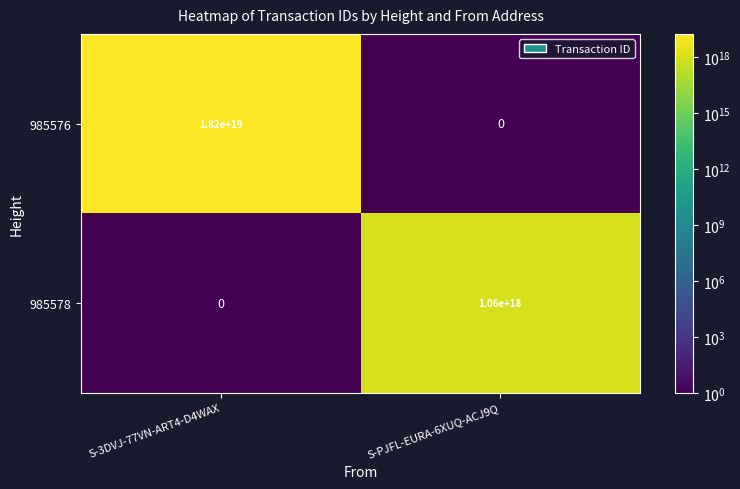

At which label does 985576 reach its minimum?

S-PJFL-EURA-6XUQ-ACJ9Q